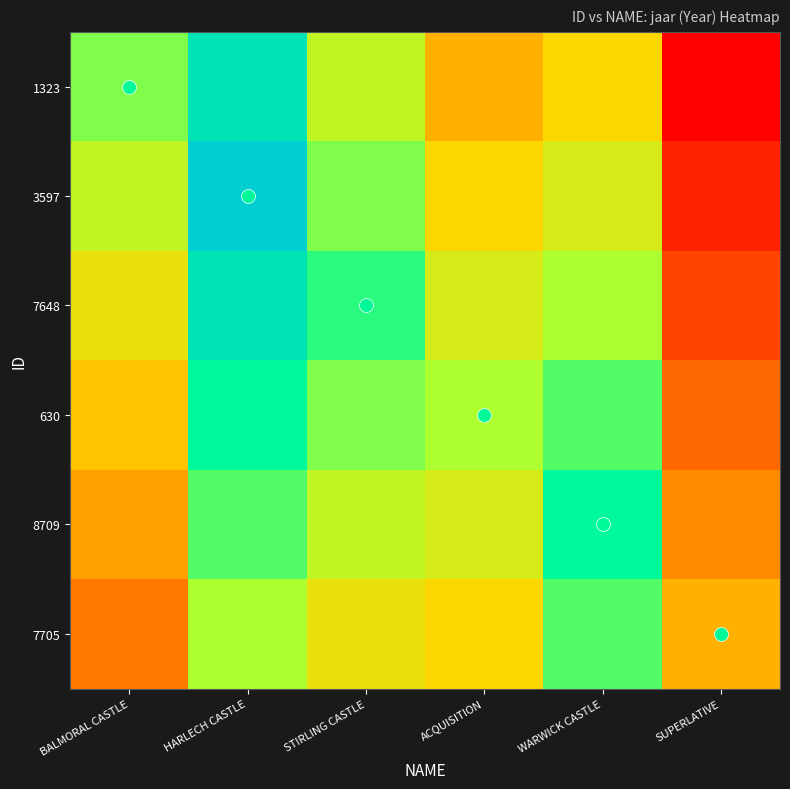

What is the total value across all series at BALMORAL CASTLE?

11442